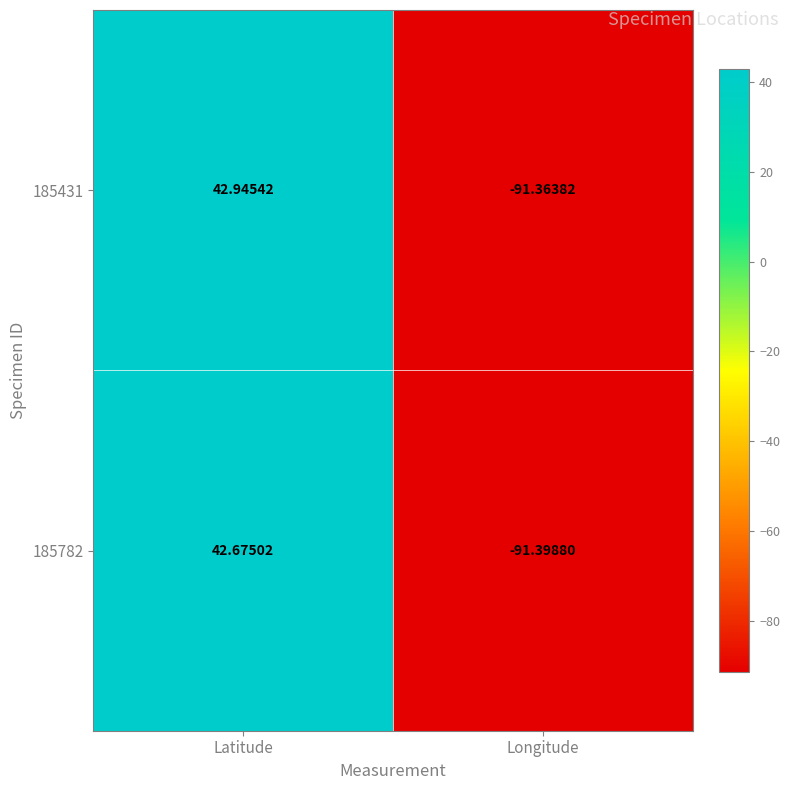

List the series in order of their overall mean, highest first.

185431, 185782